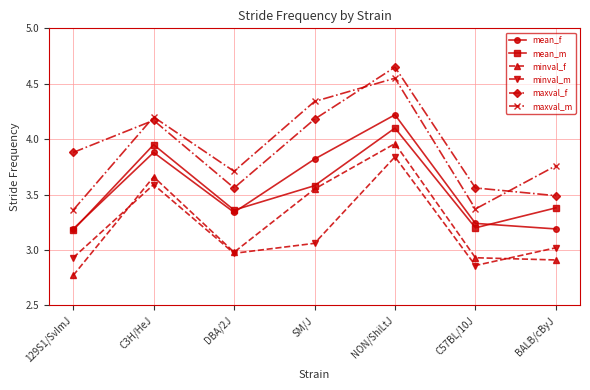

After their last crossing, which series has the higher values: maxval_m or maxval_f?

maxval_m